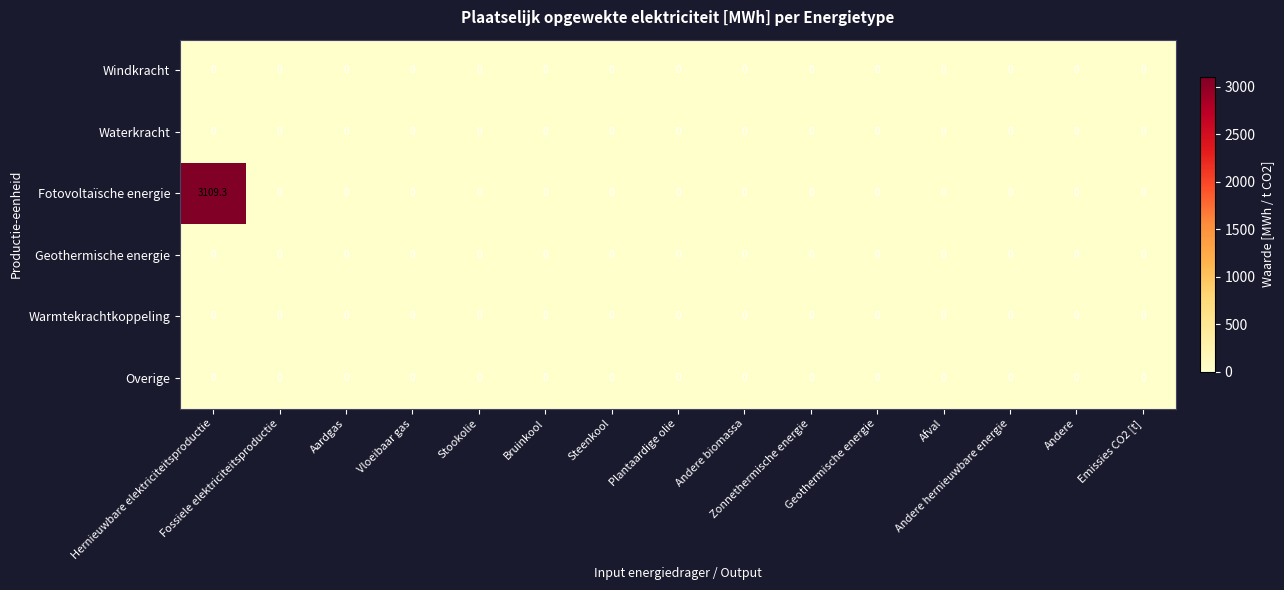

Which series has the largest total across all categories?

Fotovoltaïsche energie